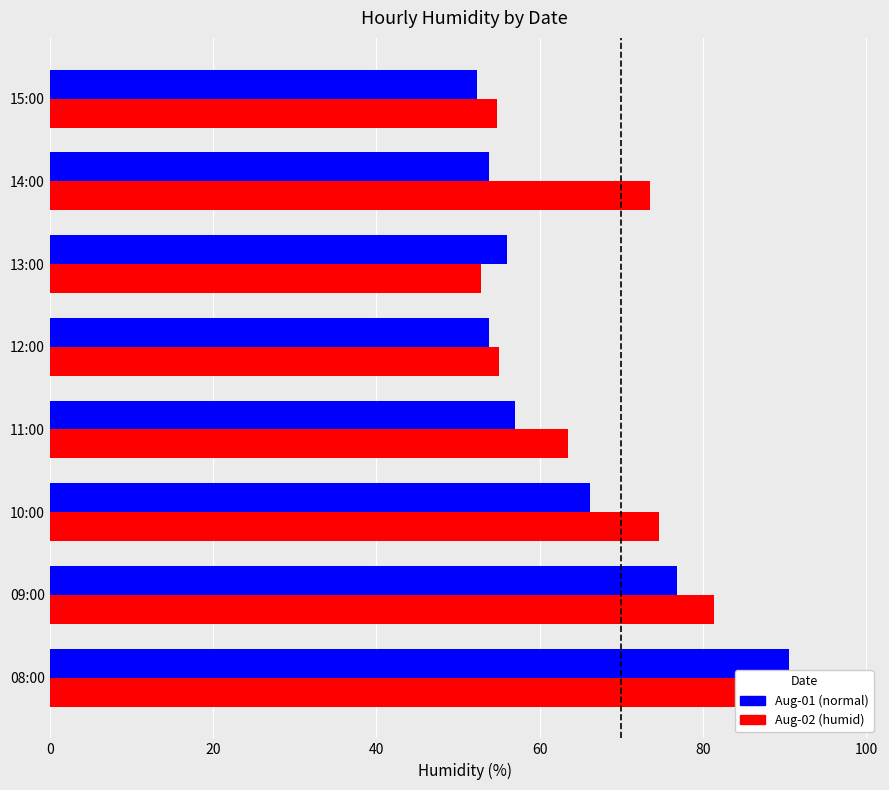

What is the value of the Aug-02 (humid) bar at the 7th from the left?

73.5